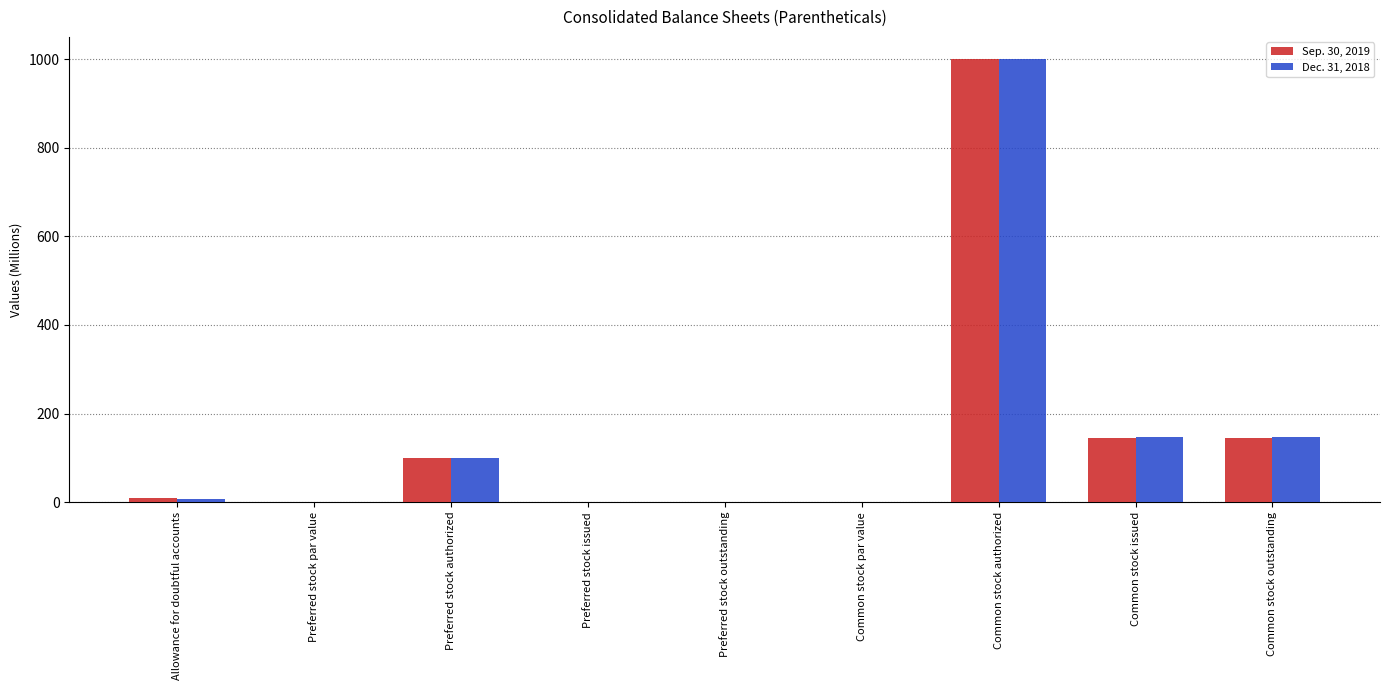

At which category is the sum across all series the highest?

Common stock authorized